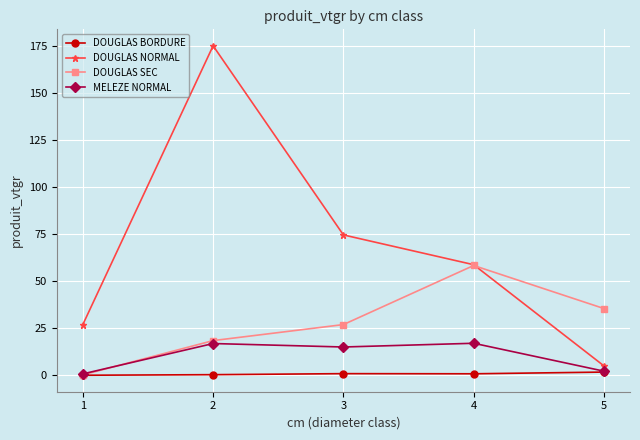

Which series changed the most between 1 and 3?

DOUGLAS NORMAL